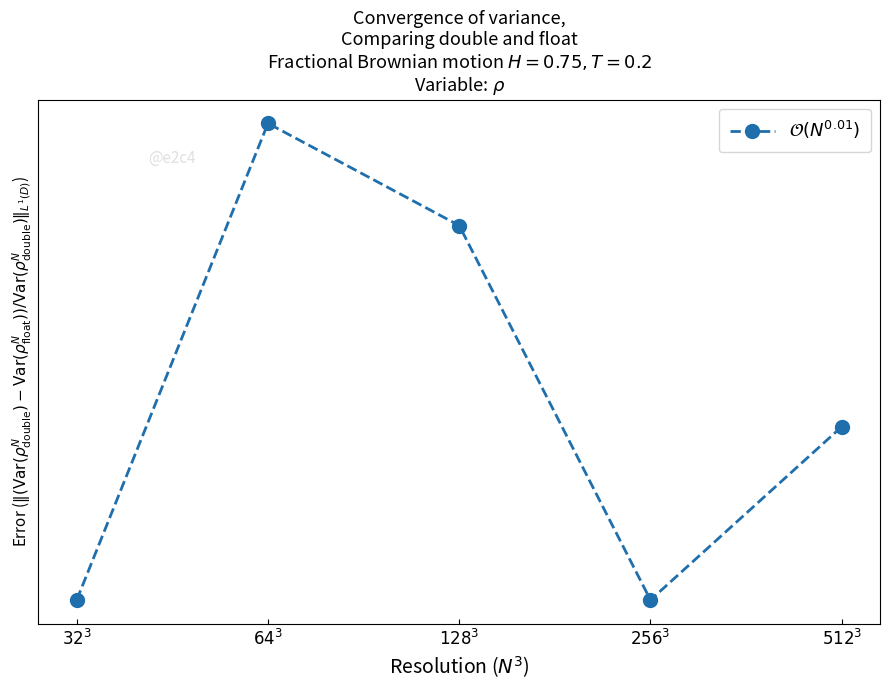

How many values are between 23256 and 23362?

4